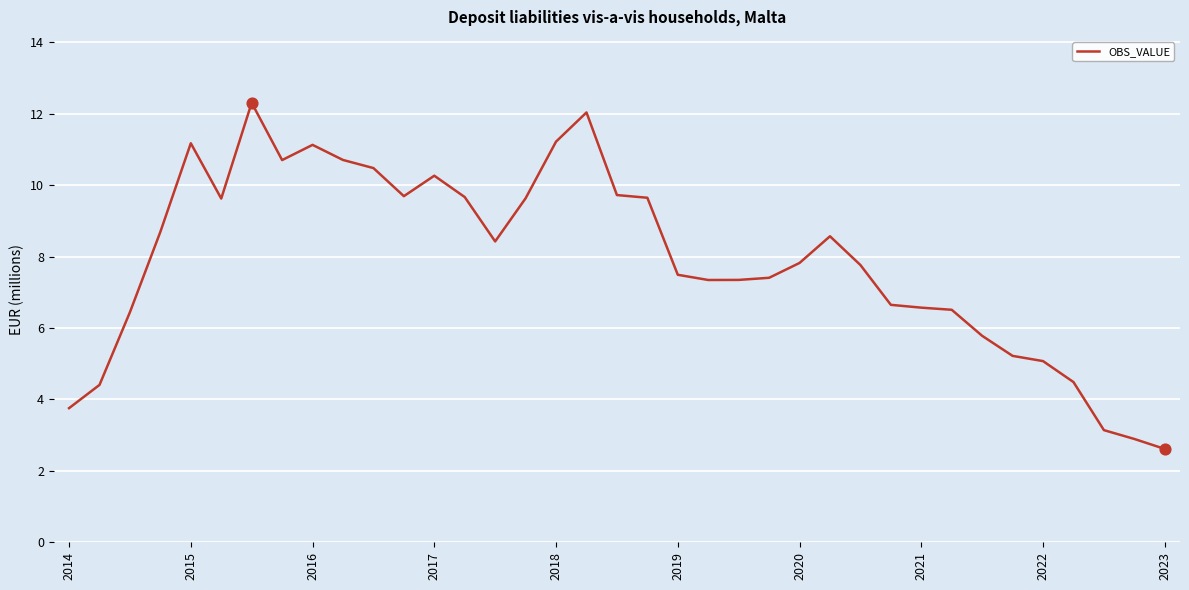

What is the minimum value shown in the chart?

2.6